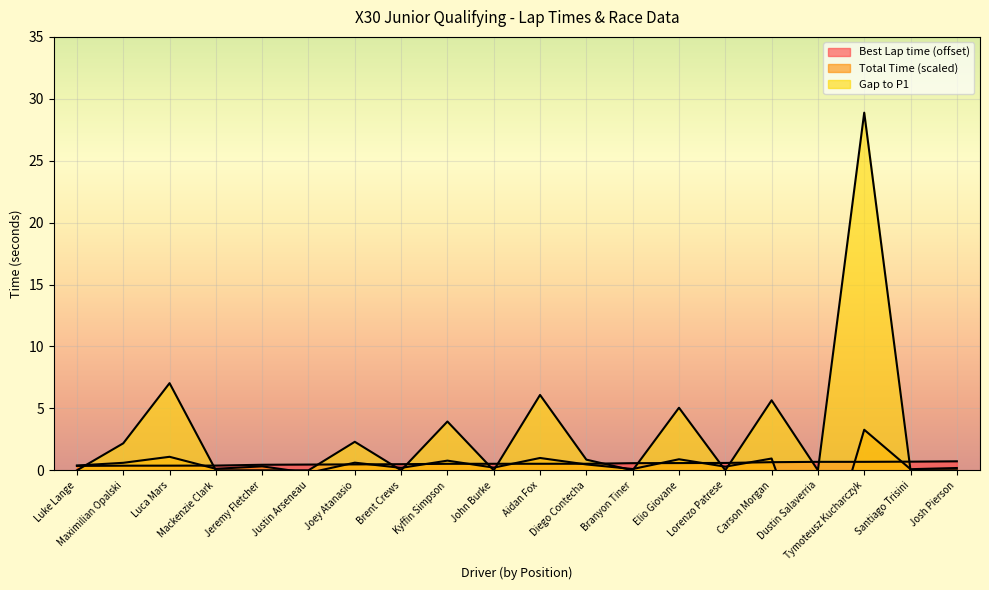

True or false: Best Lap time and Gap to P1 cross at least once.

True